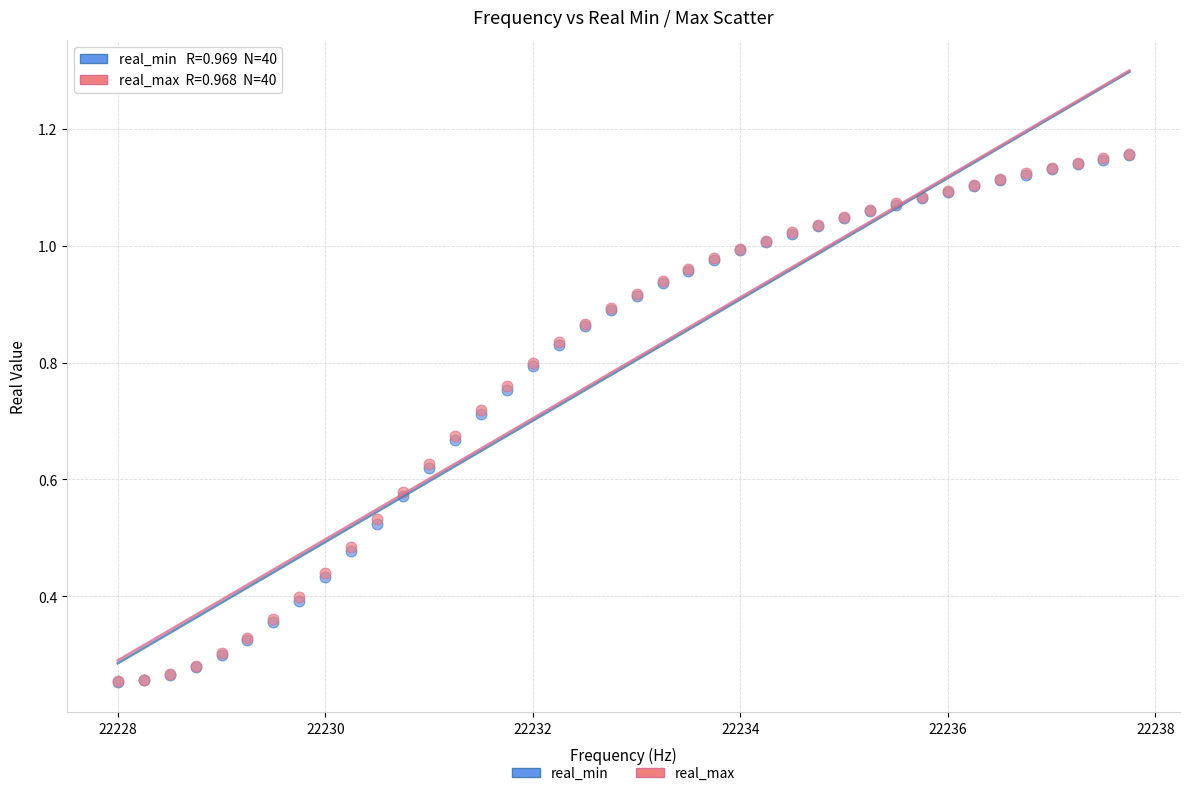

What are all the series names shown in the legend?

real_min, real_max